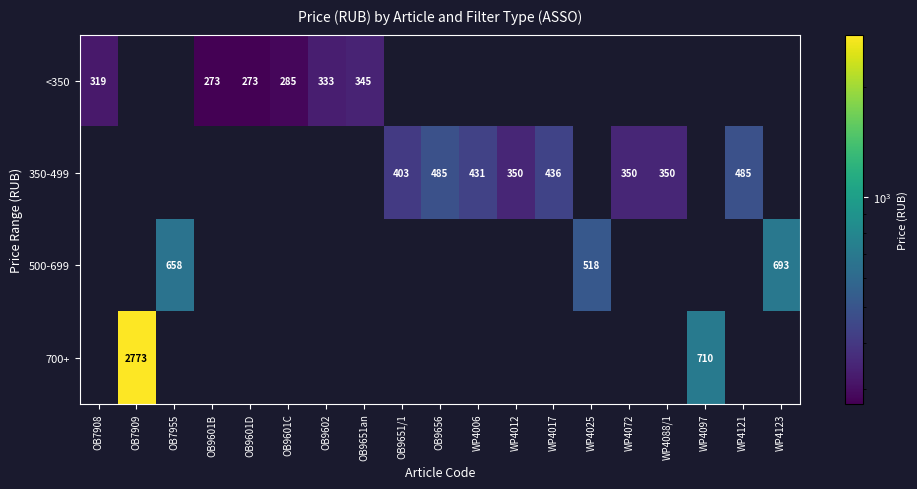

The value of 350-499 at WP4012 is 350. True or false?

True